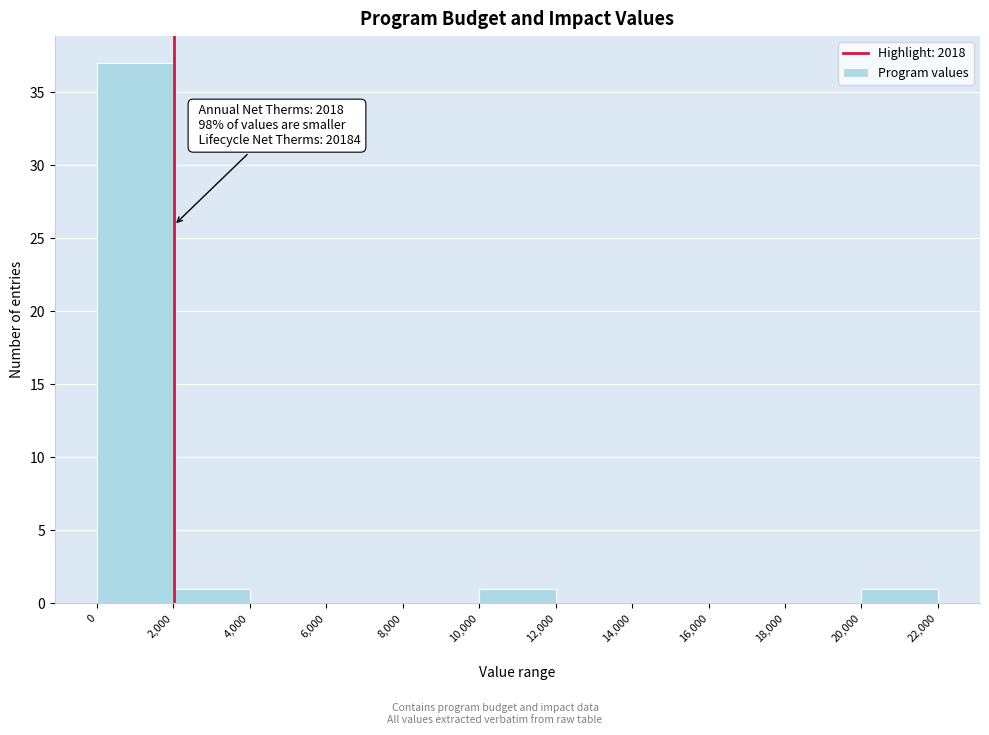

Over which range of the x-axis is the bar tallest?

0 to 2,000